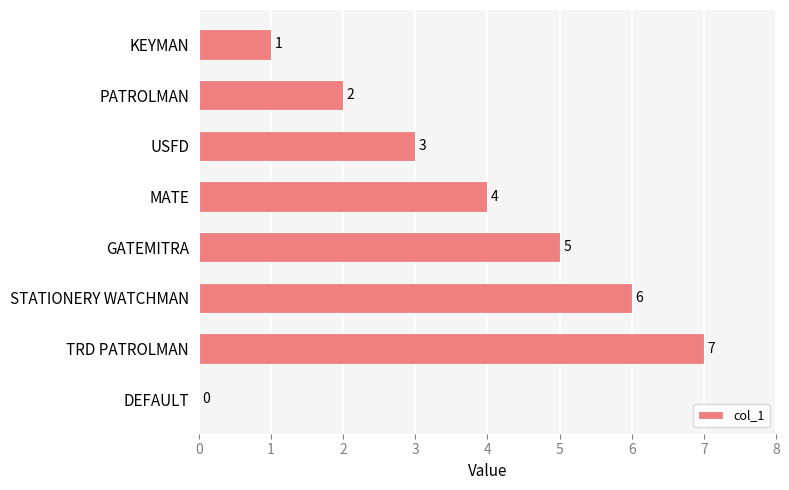

How many values are between 2 and 6?

5